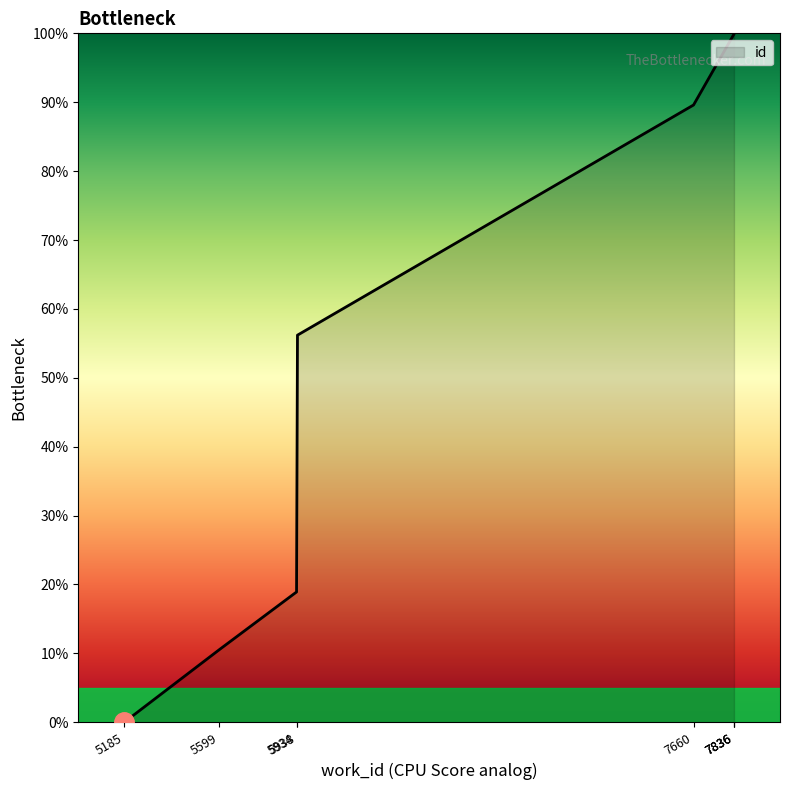

What is the value of the 3rd point from the left?

18.9